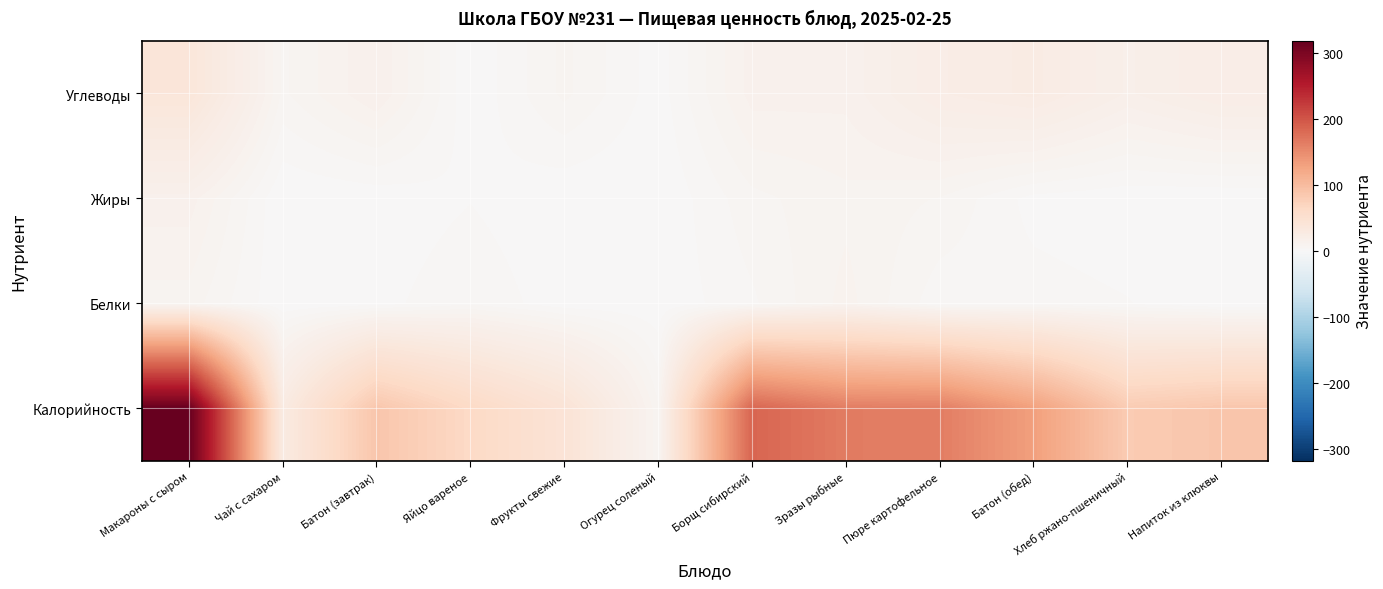

Which has a higher value, Напиток из клюквы or Зразы рыбные?

Зразы рыбные